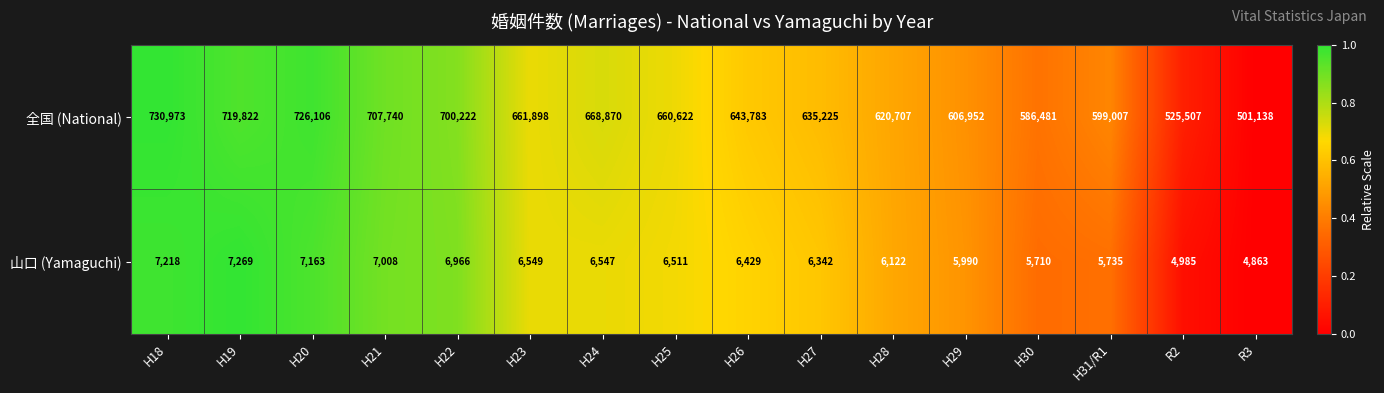

What is the difference between the 山口 (Yamaguchi) values at H22 and H26?

537